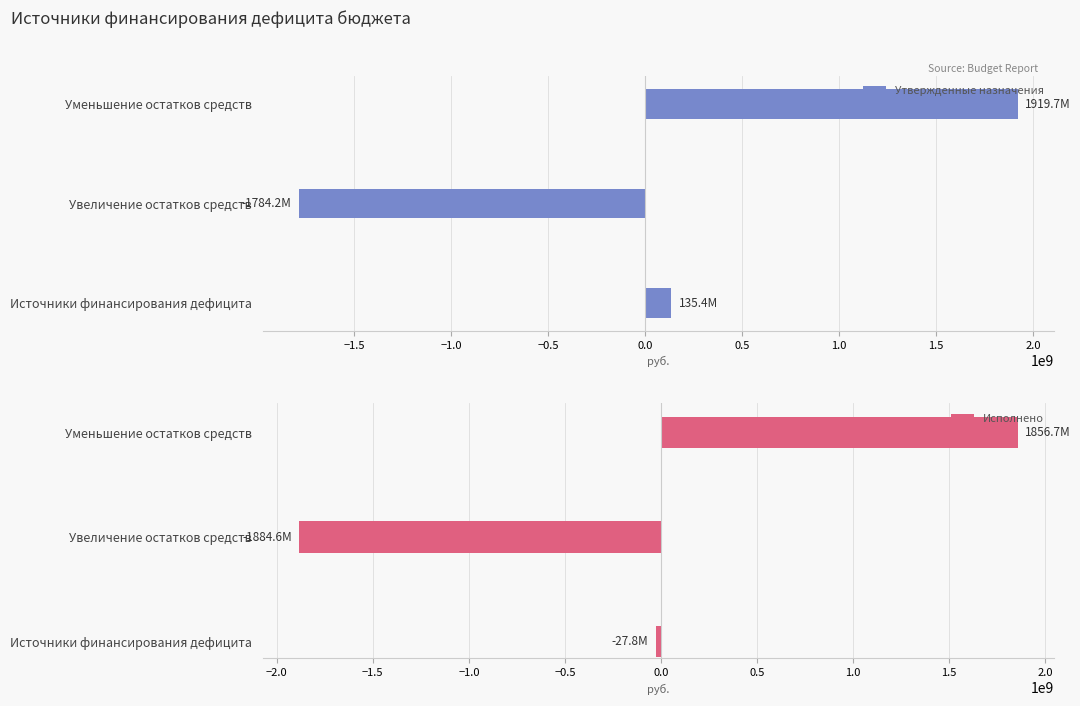

What is the lowest value of the Утвержденные назначения series?

-1784244202.1